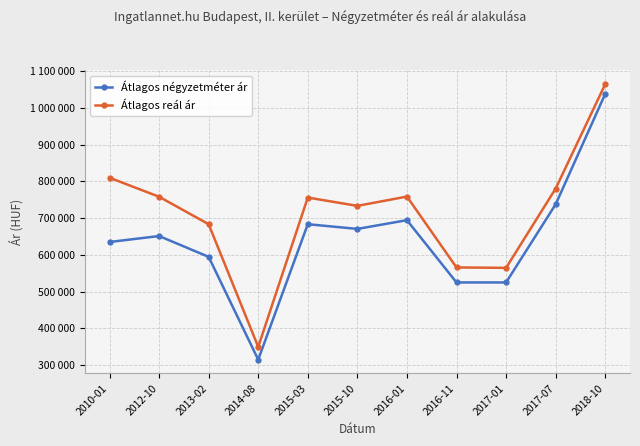

Is the value of Átlagos négyzetméter ár at 2014-08 greater than the value of Átlagos reál ár at 2014-08?

No